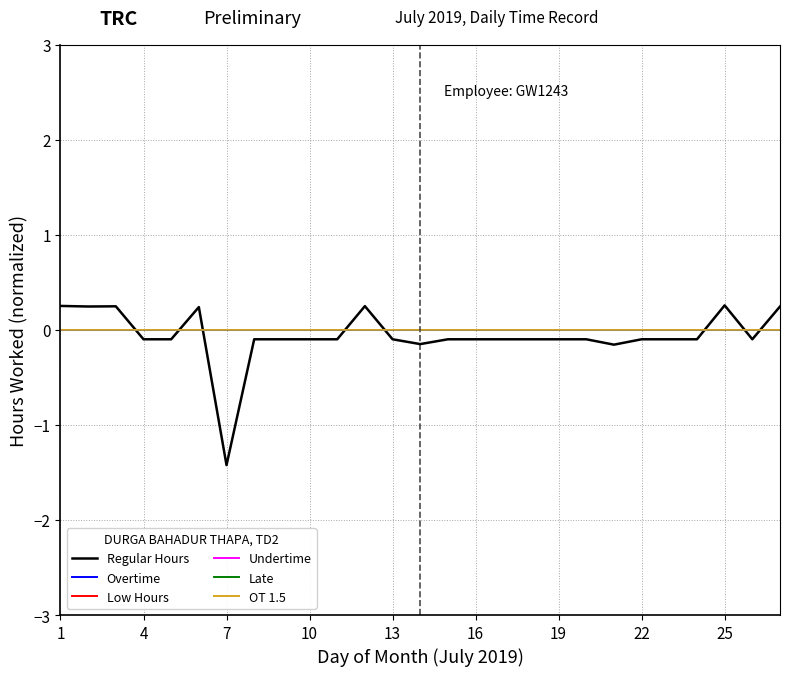

At which label does Overtime reach its minimum?

1